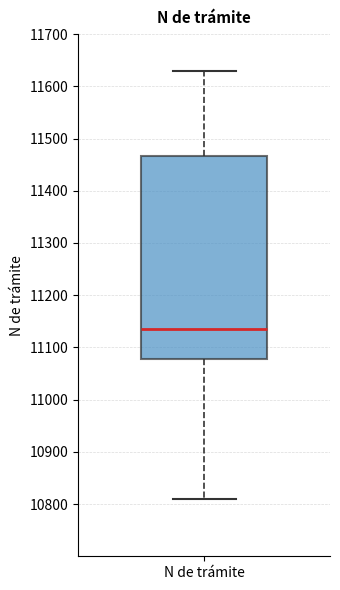

Transcribe this box plot: give where the median line is, the range the box spans, and where the two whiskers end, as read against the y-axis. The values are not printed on the chart, so give them approximately, as read against the axis.

median 11130, box 11080 to 11470, whiskers 10810 to 11630